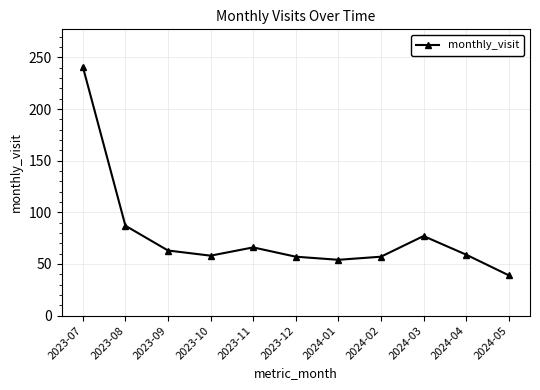

What is the value of the 11th point from the left?

39